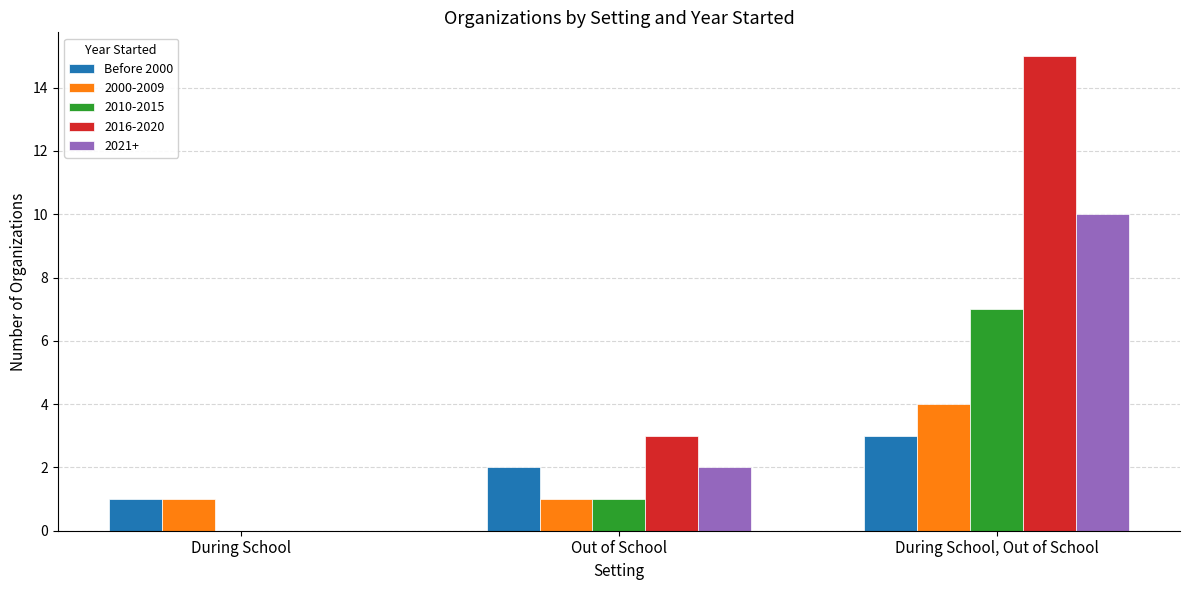

What is the maximum value for Before 2000?

3